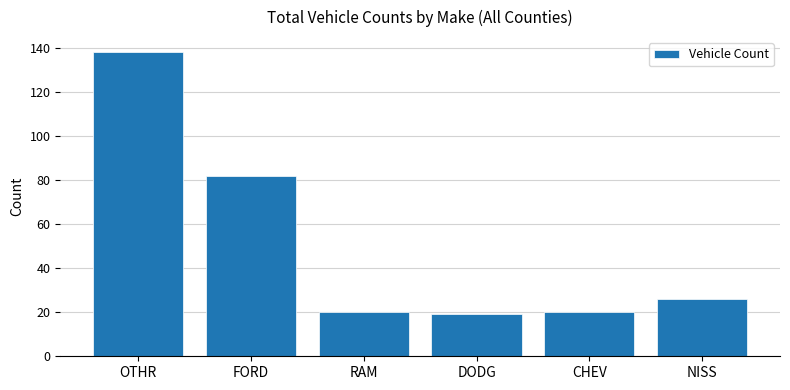

Reading right to left, what are all the values shown in this chart?

NISS=26	CHEV=20	DODG=19	RAM=20	FORD=82	OTHR=138